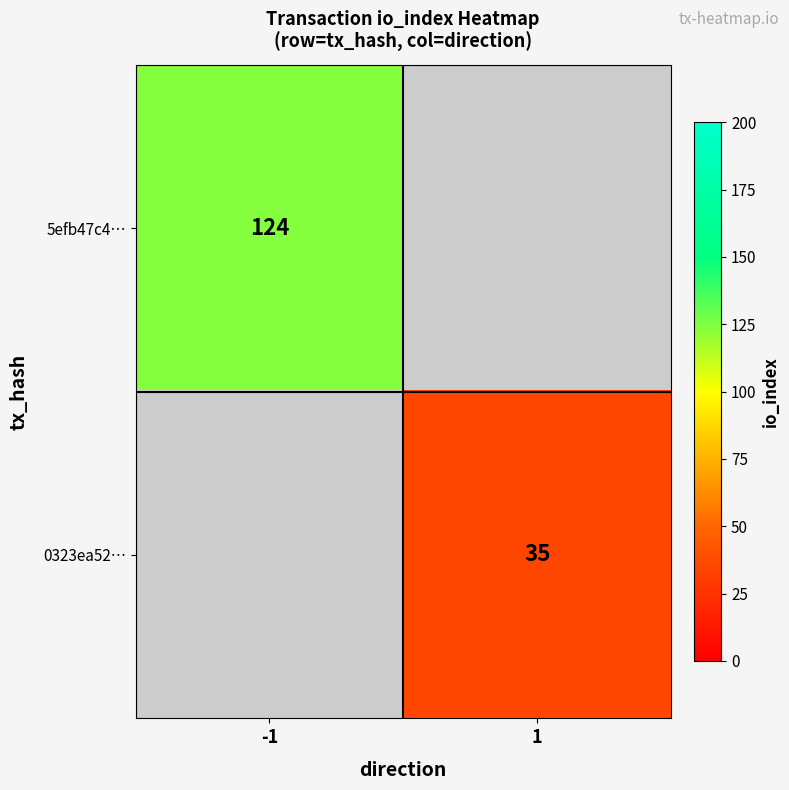

The value of 5efb47c4… at -1 is 201.9. True or false?

False